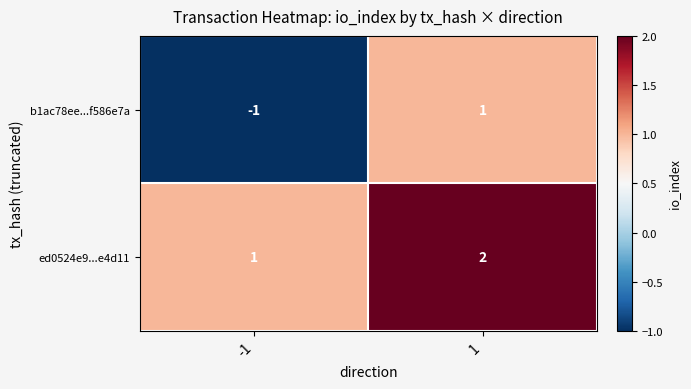

True or false: ed0524e9...e4d11 has a value of 0 at 1.

False